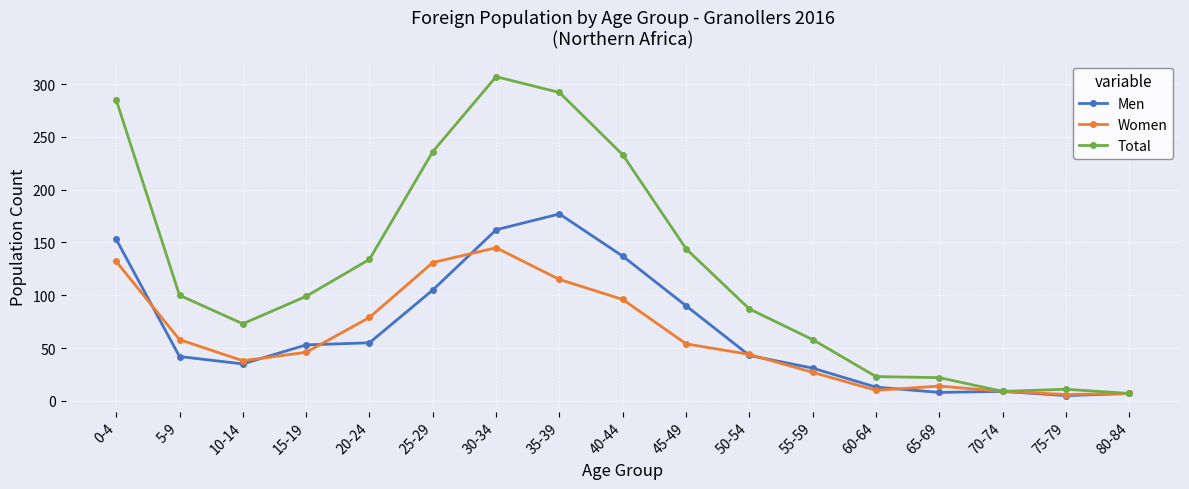

True or false: Women has a value of 38 at 10-14.

True